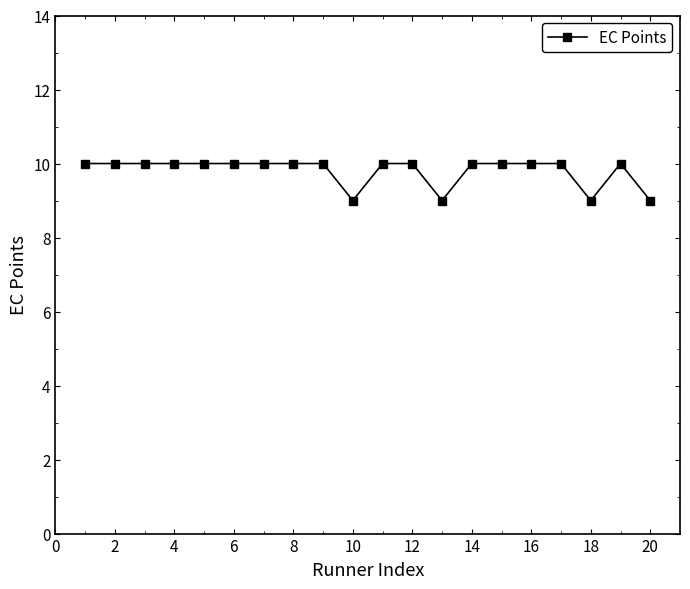

Reading right to left, extract all data points from this chart.

9	10	9	10	10	10	10	9	10	10	9	10	10	10	10	10	10	10	10	10